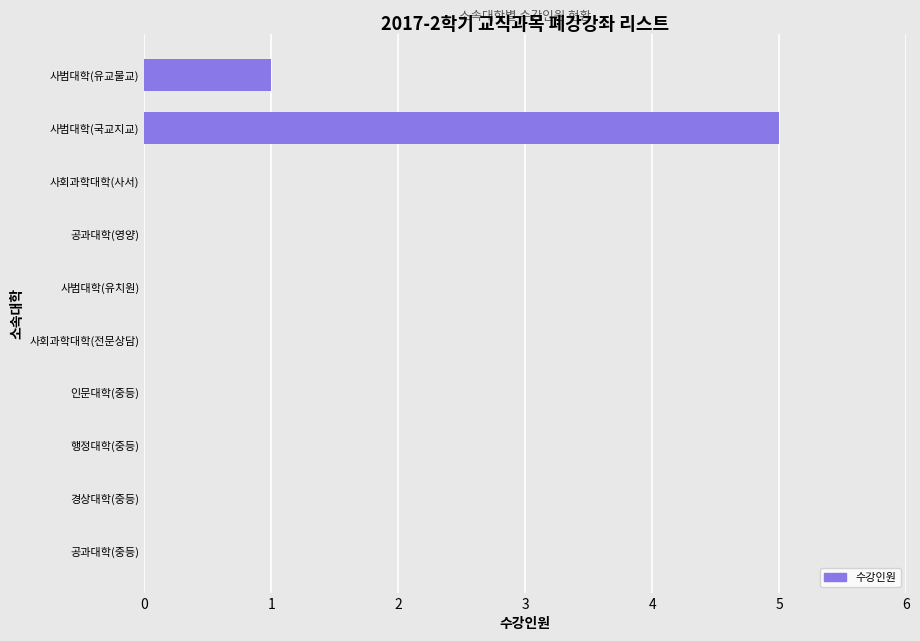

Is it true that the value at 사범대학(유교물교) is 0?

False